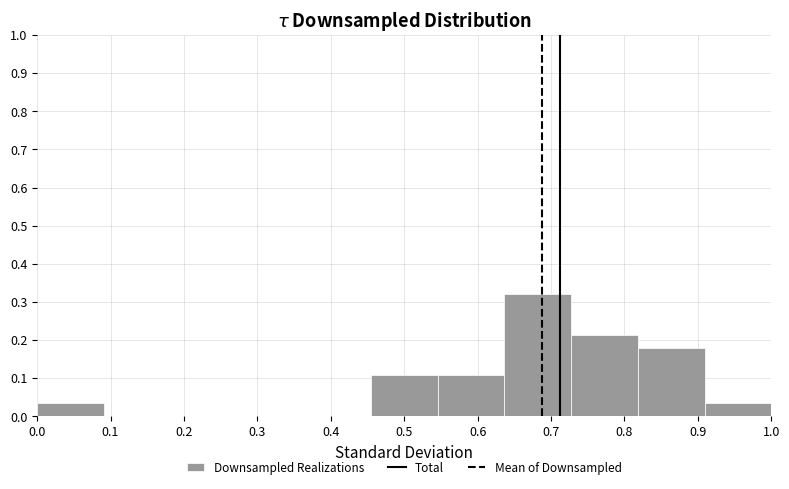

Reading left to right, transcribe this chart: for each bar, give the range it covers on the x-axis and its height. Neither the bar edges nor the heights are printed on the chart, so give them approximately, as read against the axes.

0.00 to 0.09: 0.04
0.09 to 0.18: 0
0.18 to 0.27: 0
0.27 to 0.36: 0
0.36 to 0.45: 0
0.45 to 0.55: 0.11
0.55 to 0.64: 0.11
0.64 to 0.73: 0.32
0.73 to 0.82: 0.21
0.82 to 0.91: 0.18
0.91 to 1.00: 0.04